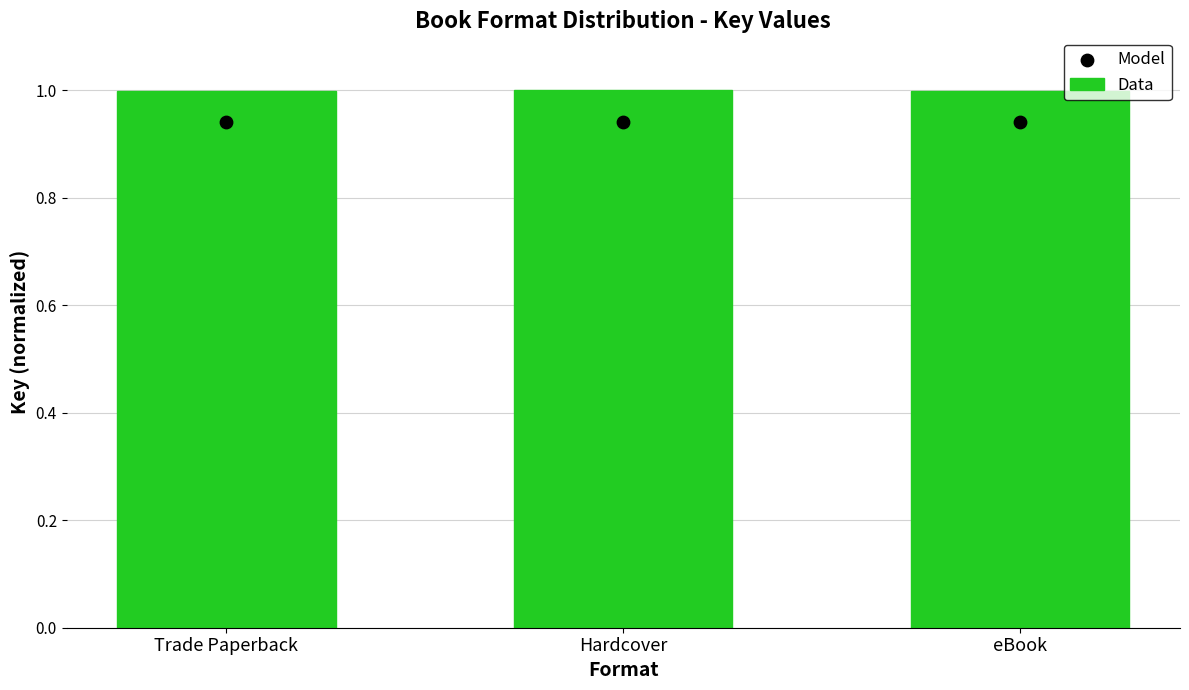

Which series reaches the minimum Y coordinate?

Model